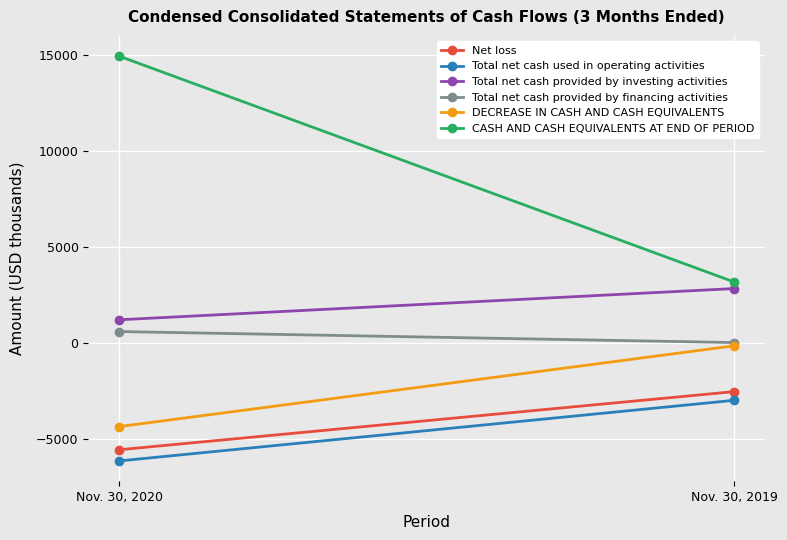

Is the value of Total net cash provided by financing activities at Nov. 30, 2019 greater than the value of CASH AND CASH EQUIVALENTS AT END OF PERIOD at Nov. 30, 2019?

No